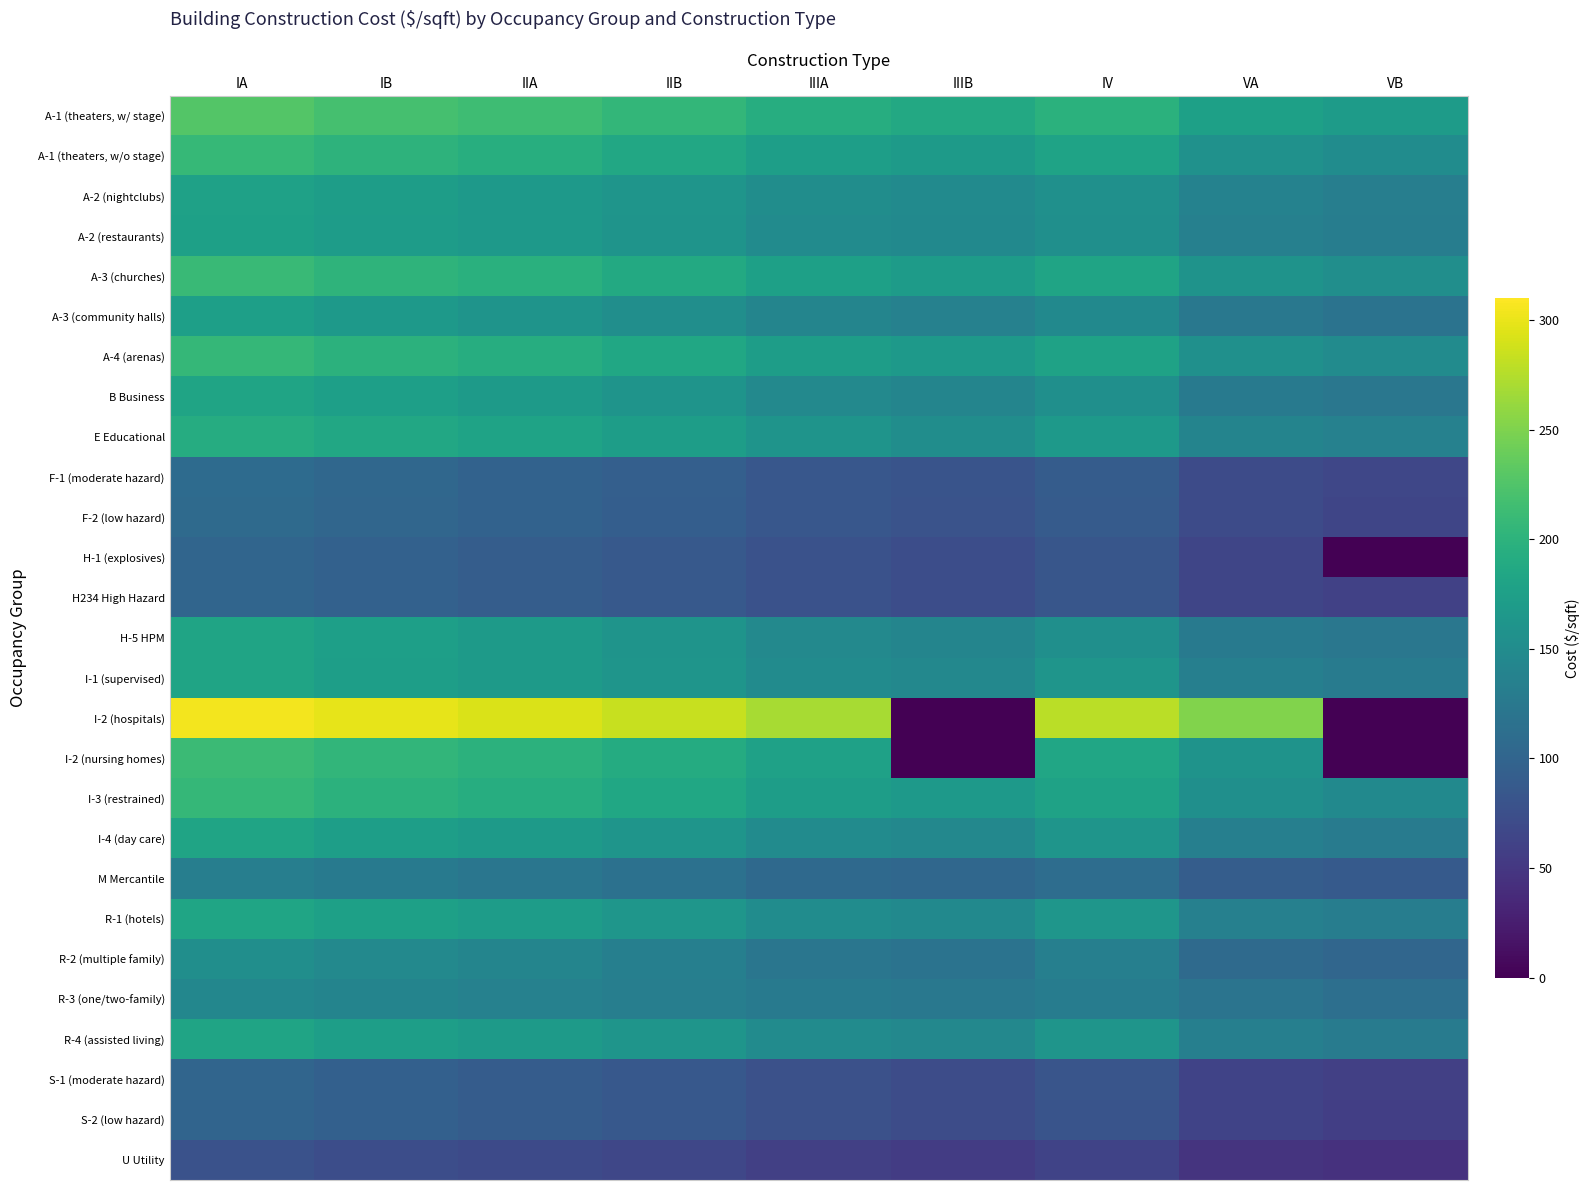

How many series are shown in this chart?

27